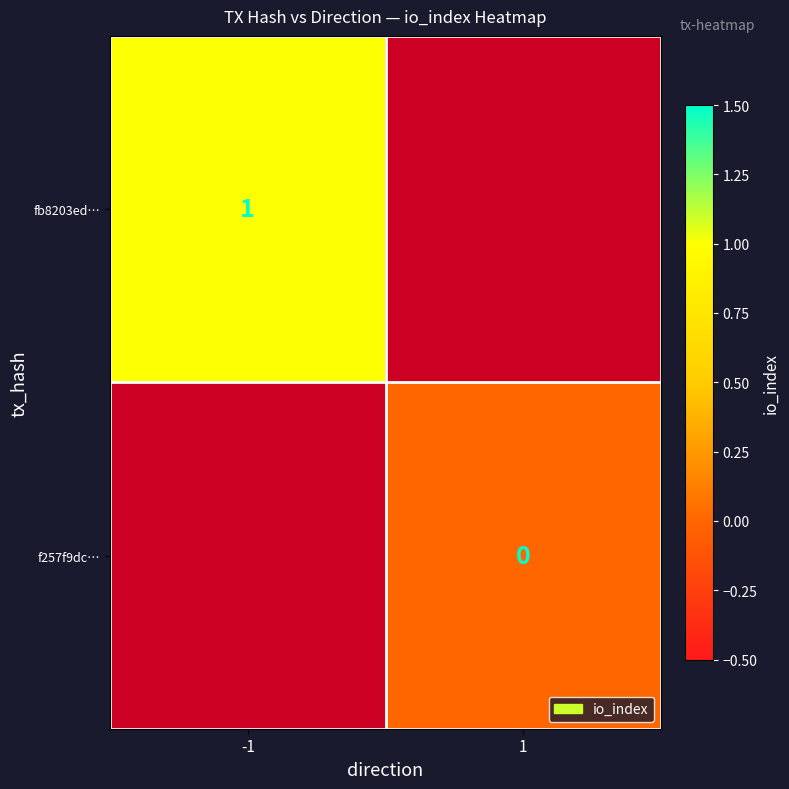

The fb8203ed… series shows 0.5 at -1. True or false?

False